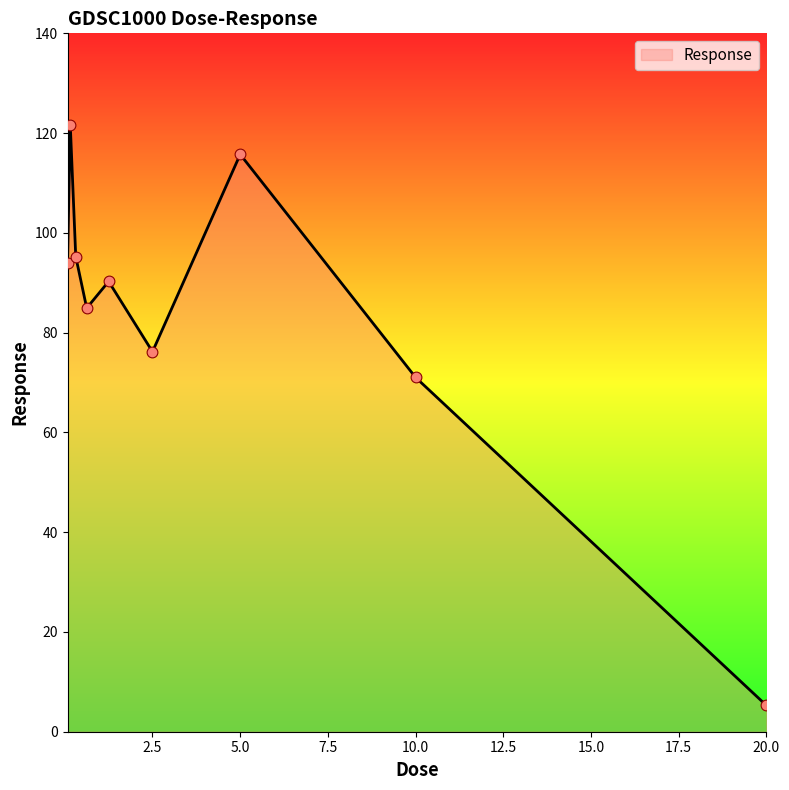

What is the maximum value shown in the chart?

121.7